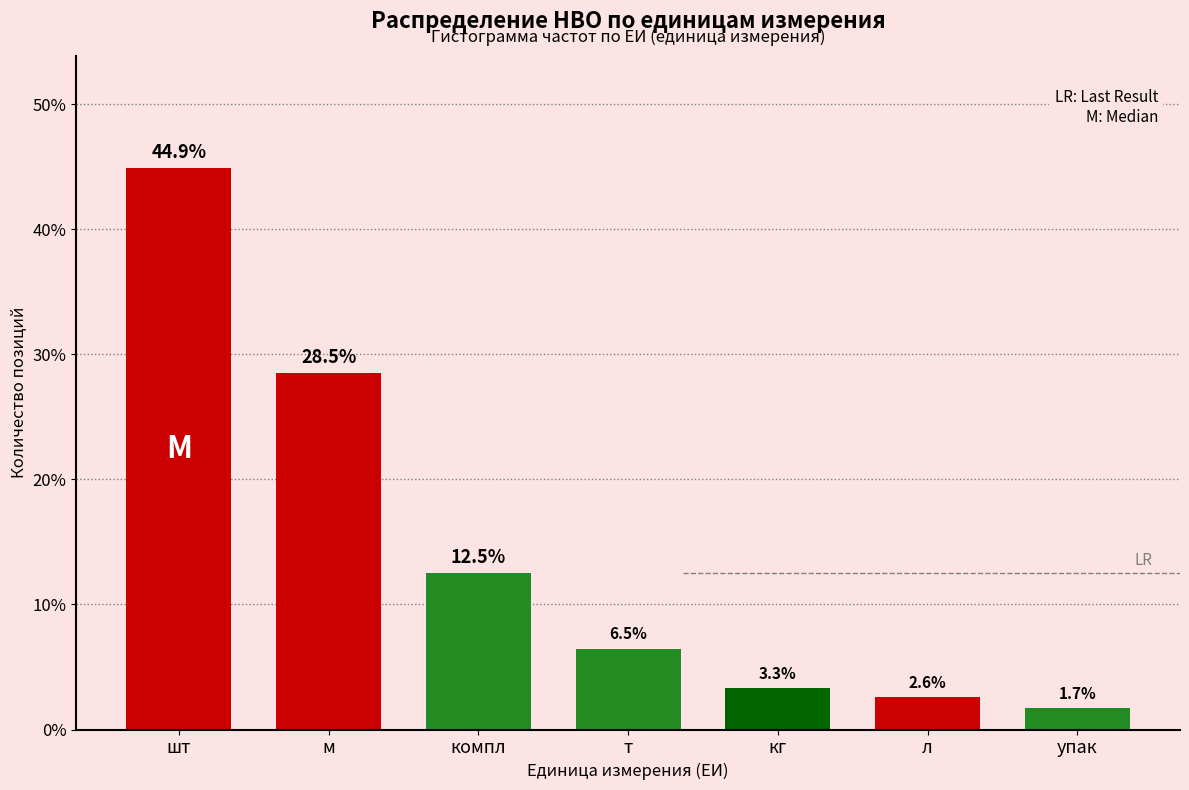

Reading left to right, what are all the values shown in this chart?

44.9	28.5	12.5	6.5	3.3	2.6	1.7